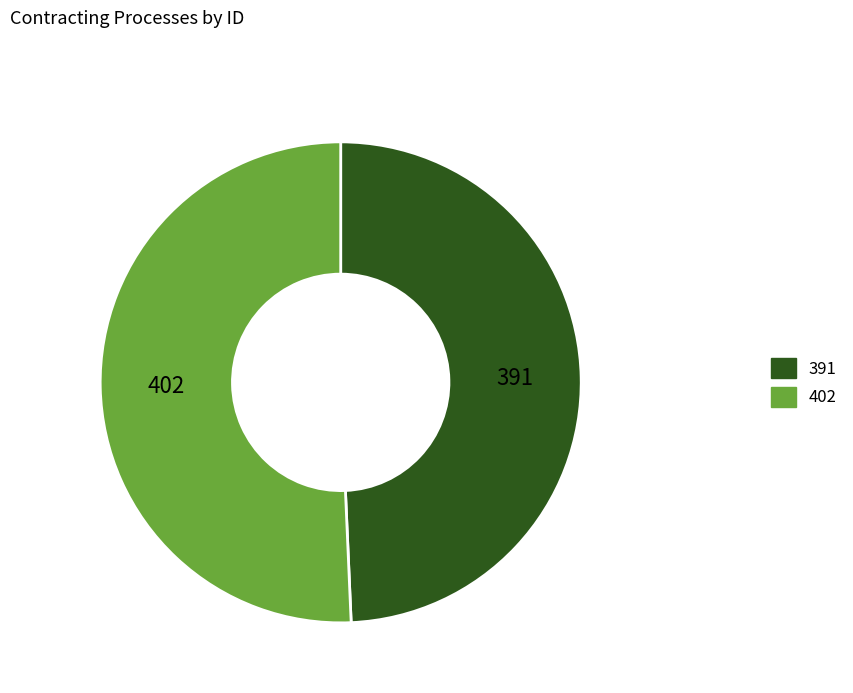

Which has a higher value, 391 or 402?

402